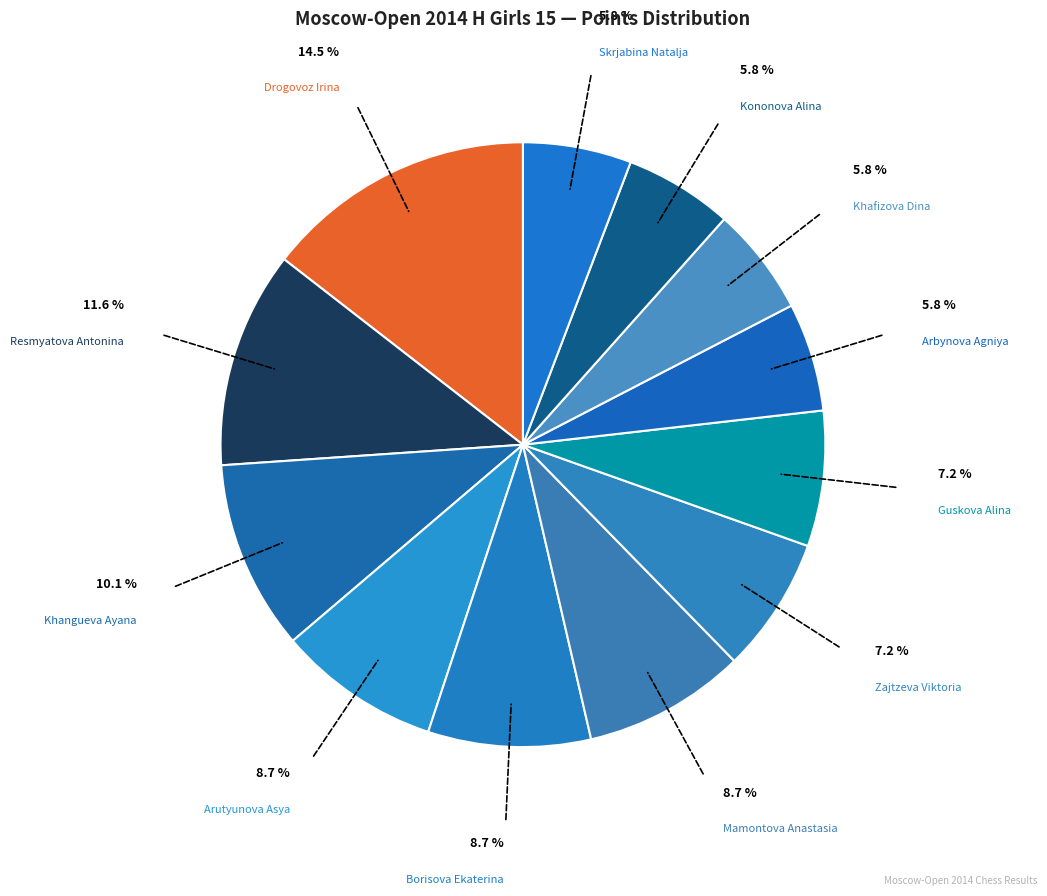

Count the number of slices in the pie.

12